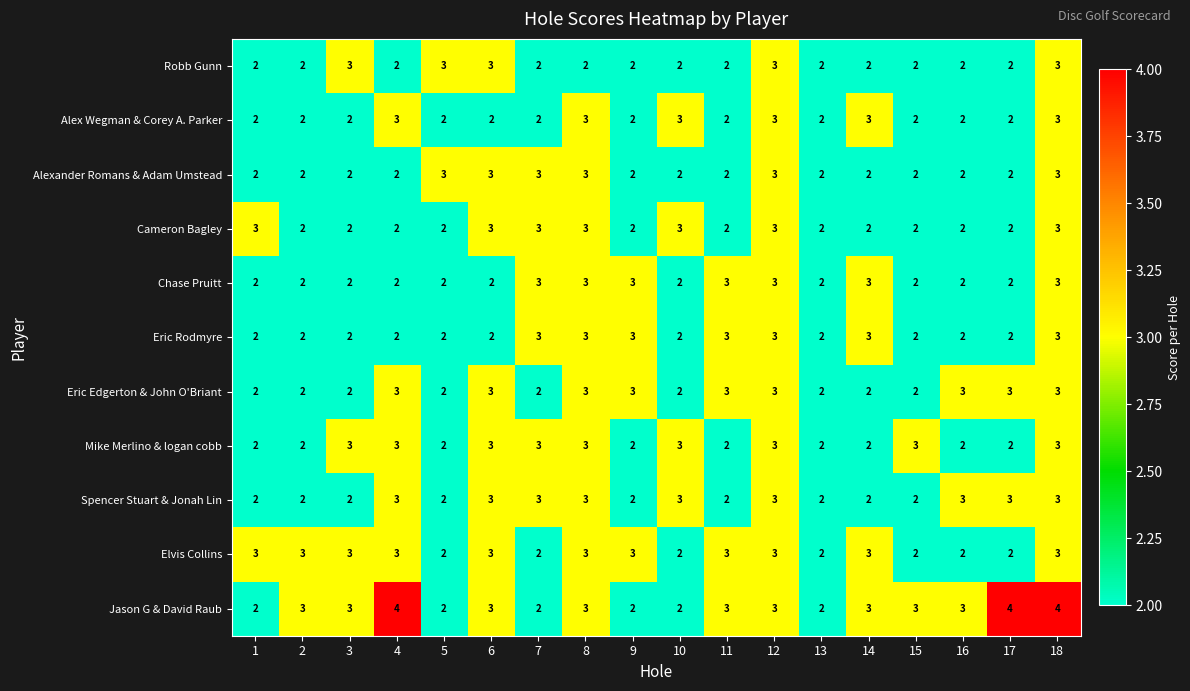

Which series has the widest spread of values?

Jason G & David Raub